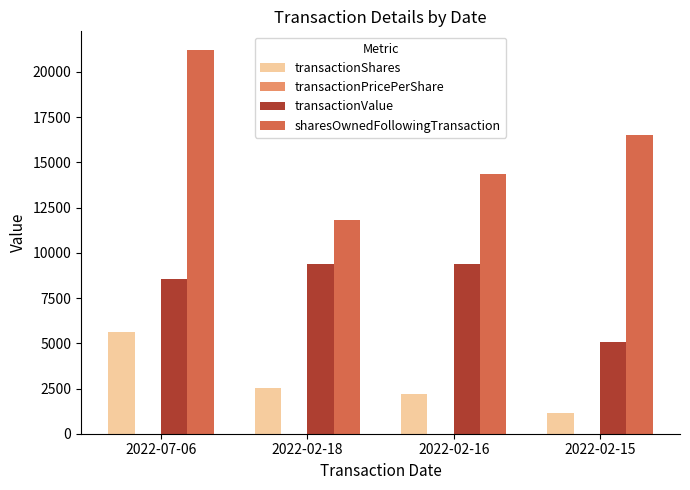

Which category has the highest value across all series?

2022-07-06